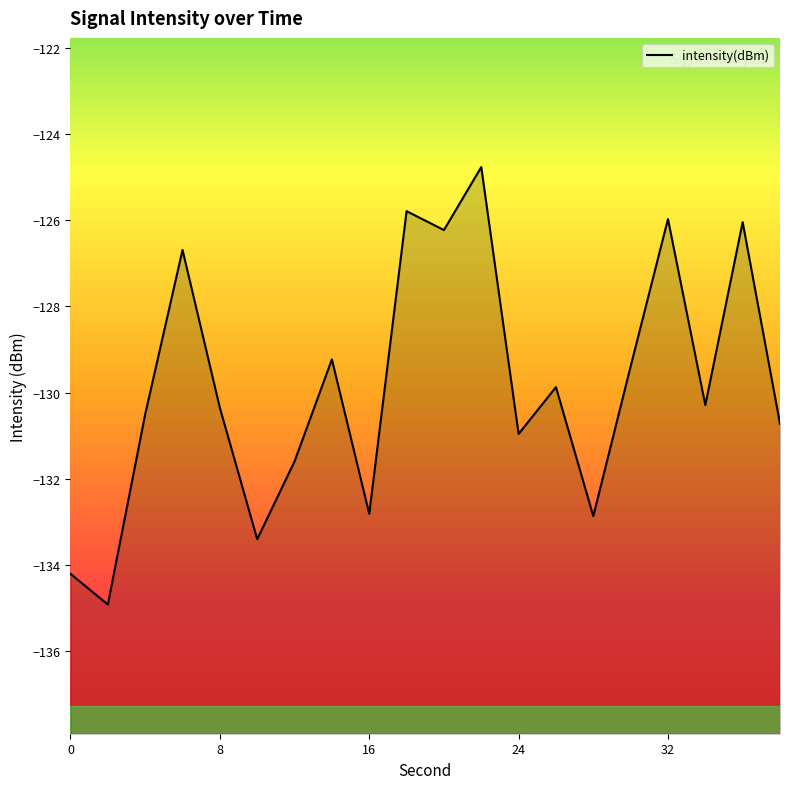

The value at 24 is -131.0. True or false?

True